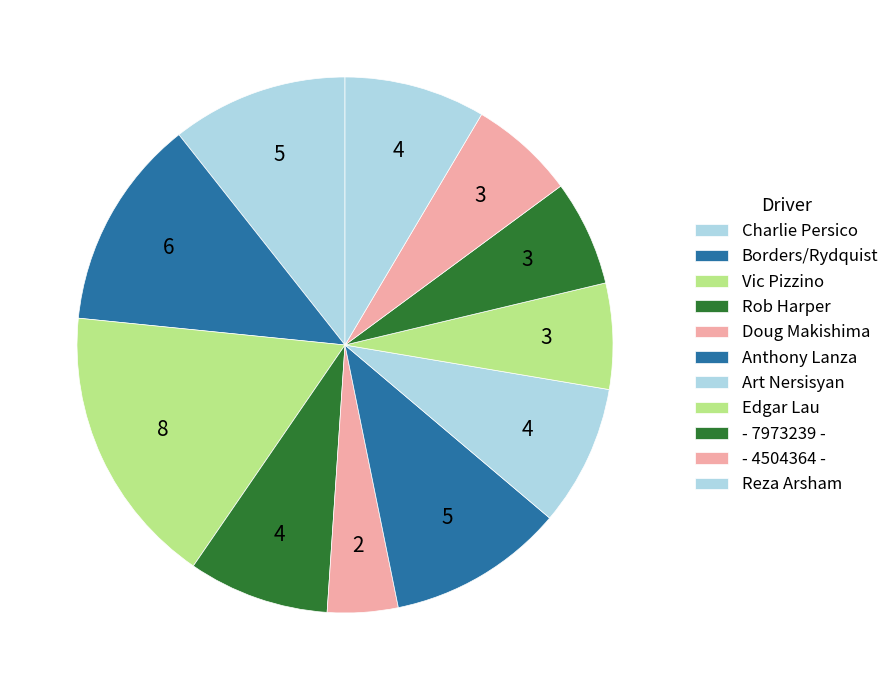

Count the number of slices in the pie.

11